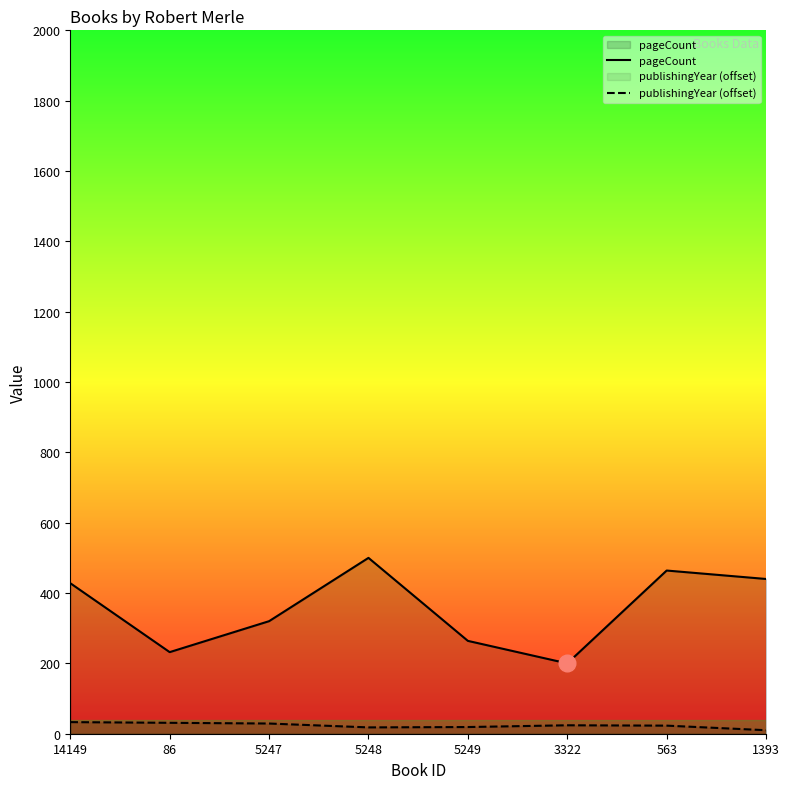

Where does the publishingYear (offset) series first go above 24?

14149